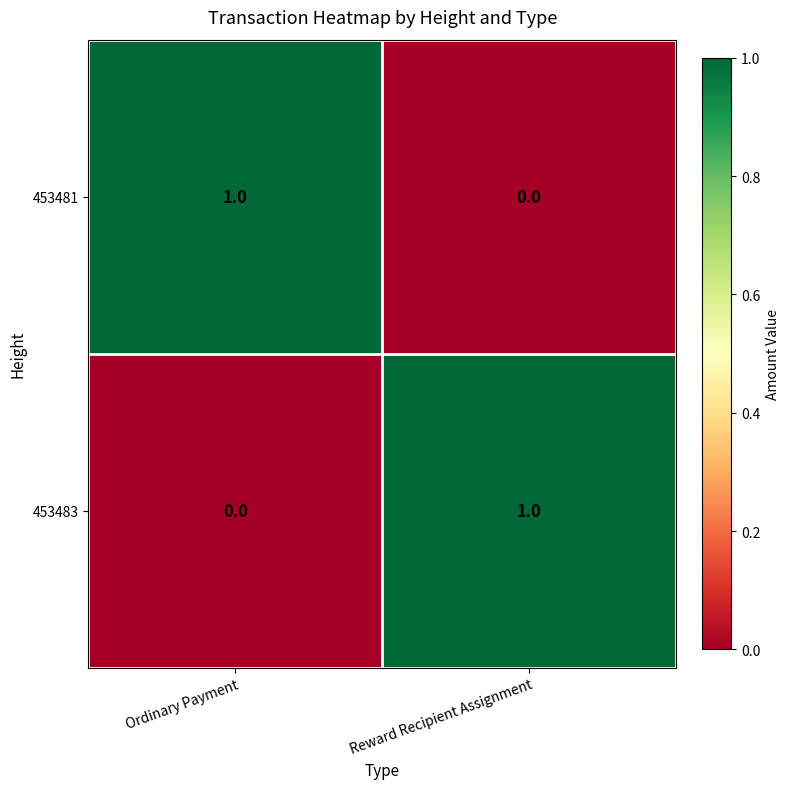

Reading left to right, what are all the values shown in this chart?

453481: 1	0
453483: 0	1